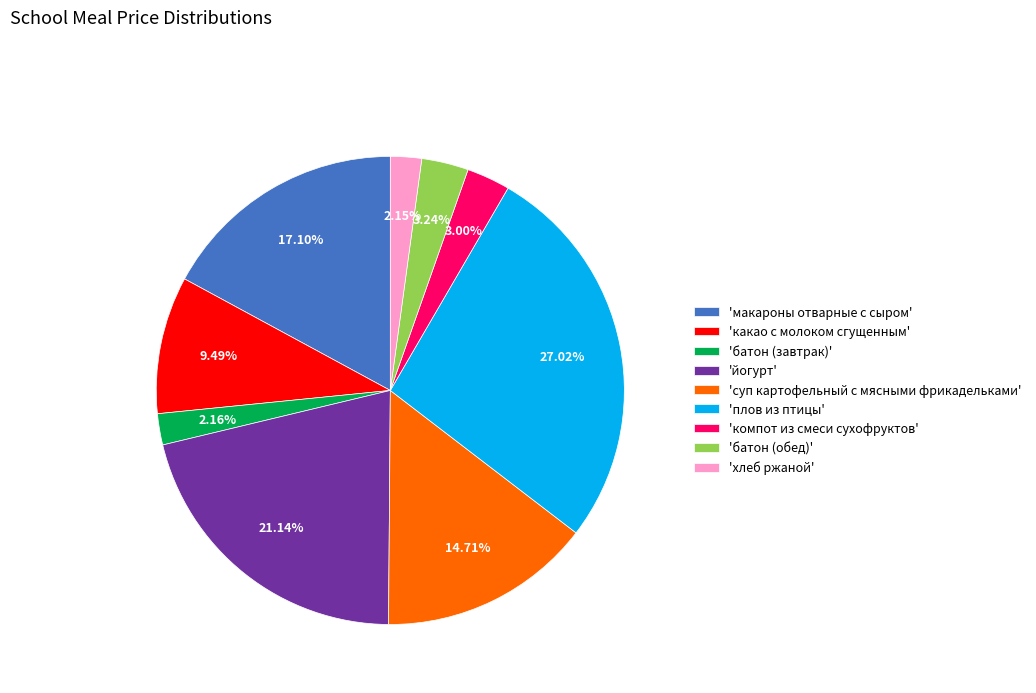

What is the largest slice in the pie chart?

'плов из птицы'